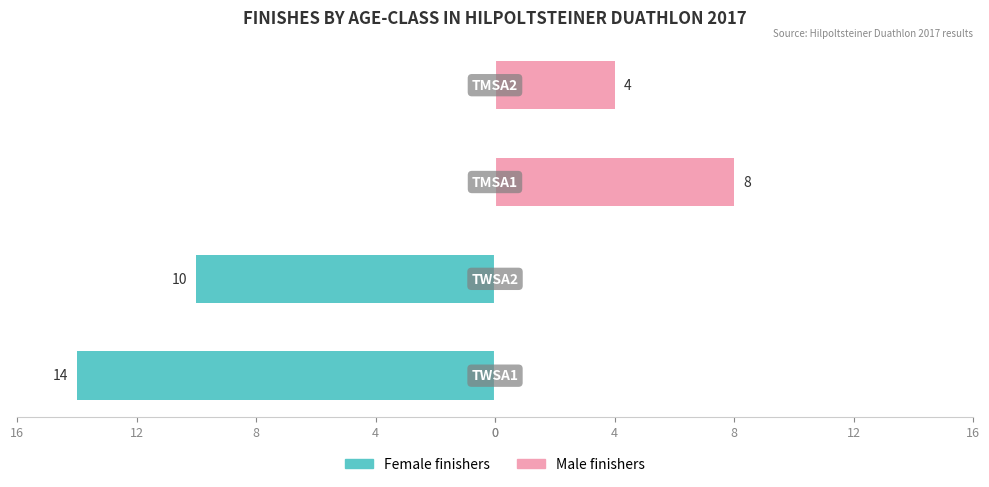

The Female finishers series shows -6 at 4. True or false?

False